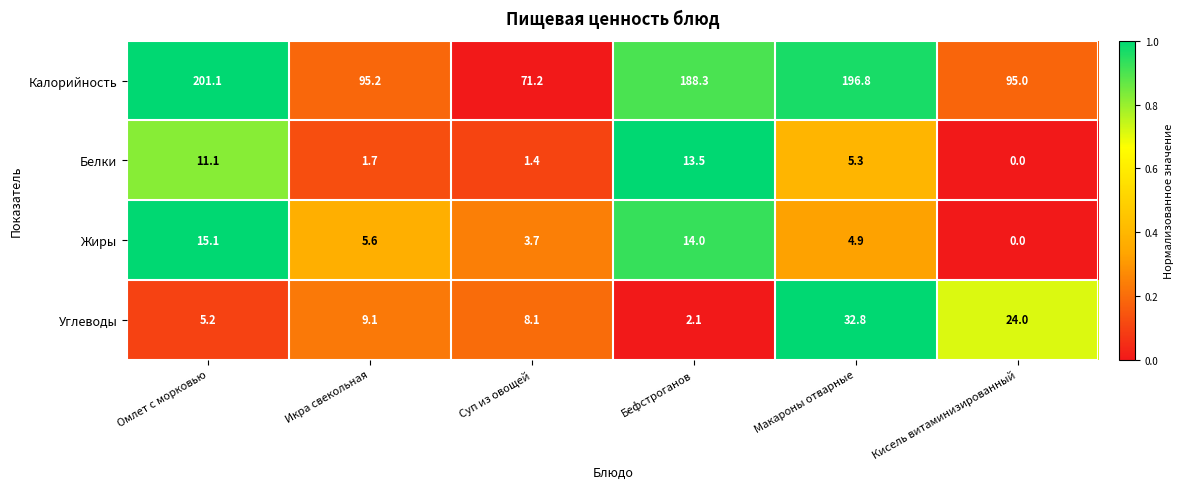

Reading left to right, what are all the values shown in this chart?

Калорийность: Омлет с морковью=201.1	Икра свекольная=95.2	Суп из овощей=71.2	Бефстроганов=188.3	Макароны отварные=196.8	Кисель витаминизированный=95.0
Белки: Омлет с морковью=11.1	Икра свекольная=1.7	Суп из овощей=1.4	Бефстроганов=13.5	Макароны отварные=5.3	Кисель витаминизированный=0.0
Жиры: Омлет с морковью=15.1	Икра свекольная=5.6	Суп из овощей=3.7	Бефстроганов=14.0	Макароны отварные=4.9	Кисель витаминизированный=0.0
Углеводы: Омлет с морковью=5.2	Икра свекольная=9.1	Суп из овощей=8.1	Бефстроганов=2.1	Макароны отварные=32.8	Кисель витаминизированный=24.0